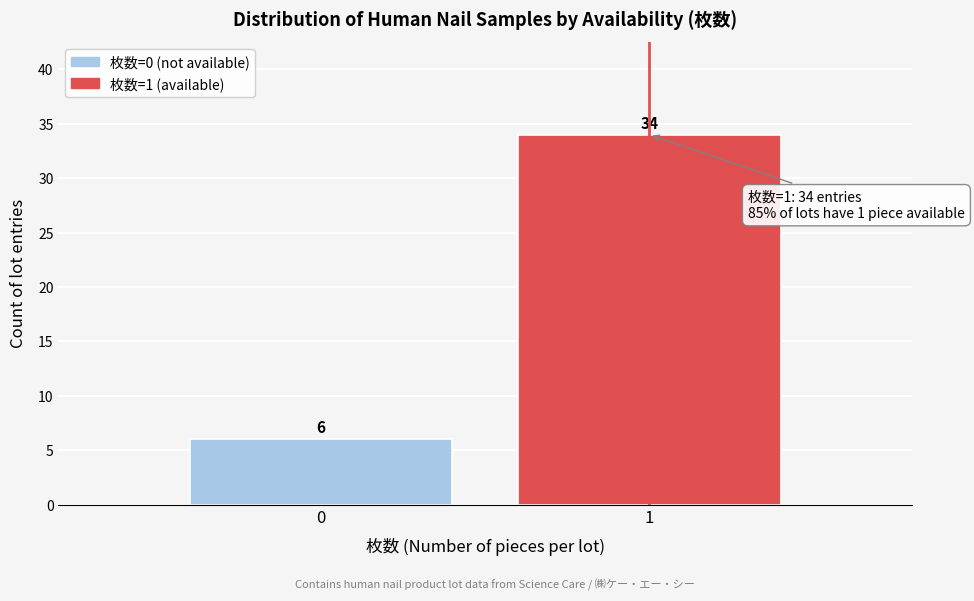

Reading right to left, what are all the values shown in this chart?

34	6